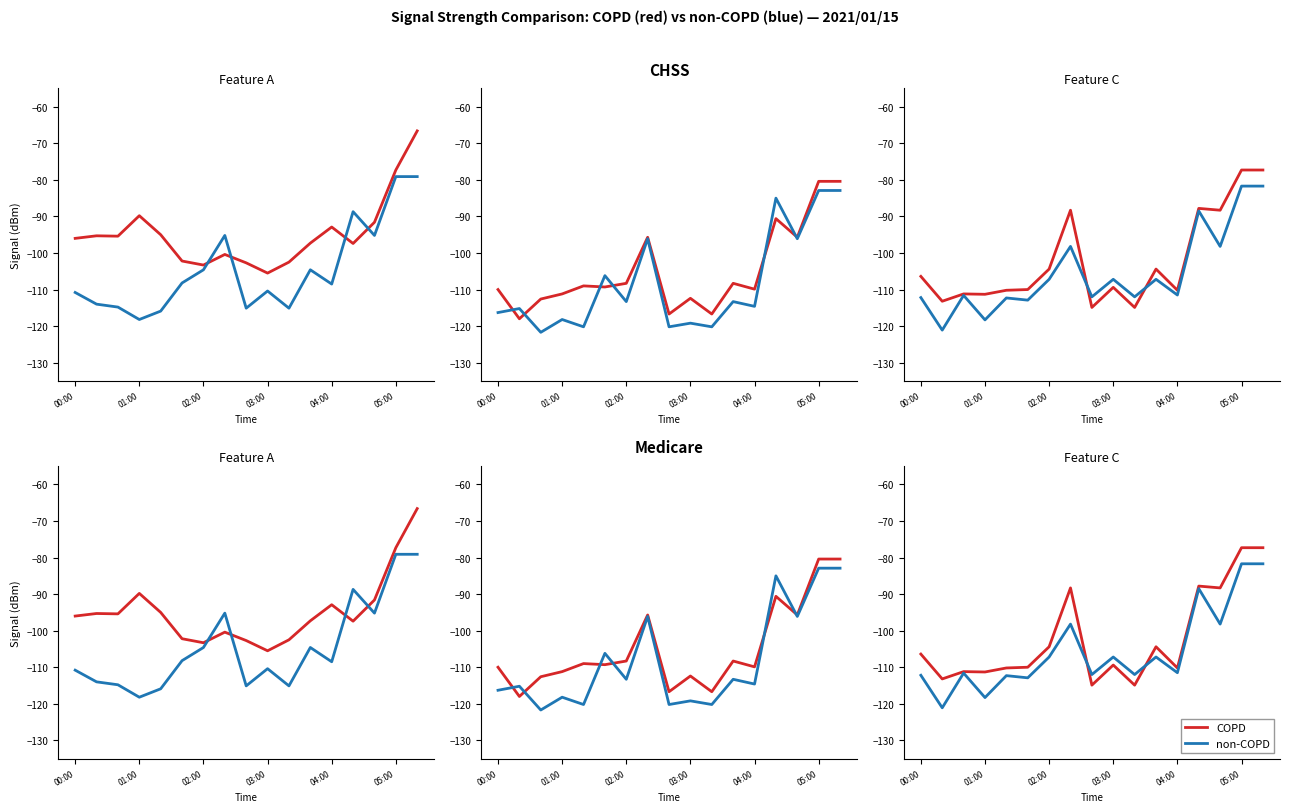

How many interior local valleys does the non-COPD series have?

7